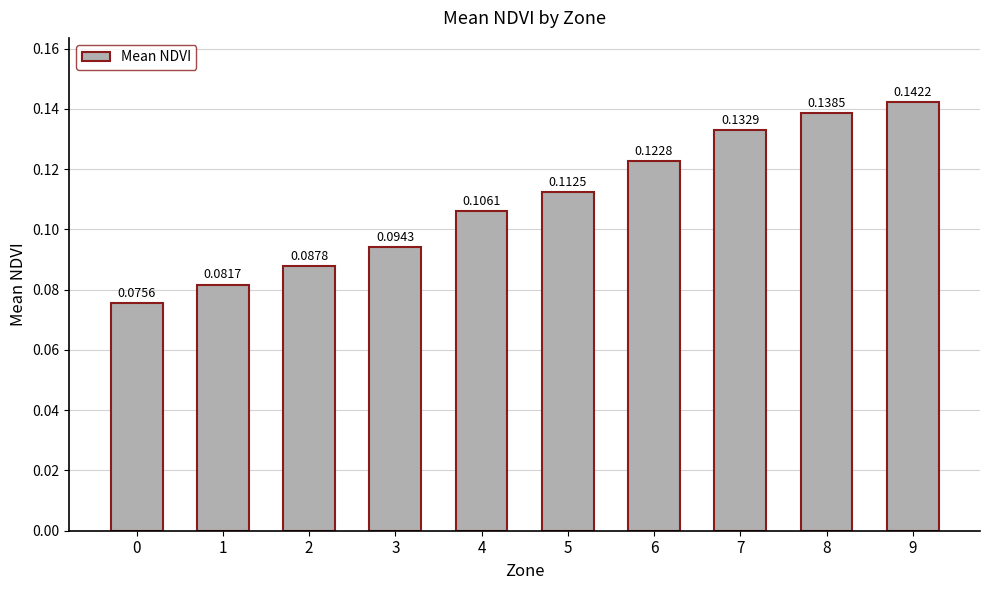

Rank the categories by value from lowest to highest.

0, 1, 2, 3, 4, 5, 6, 7, 8, 9